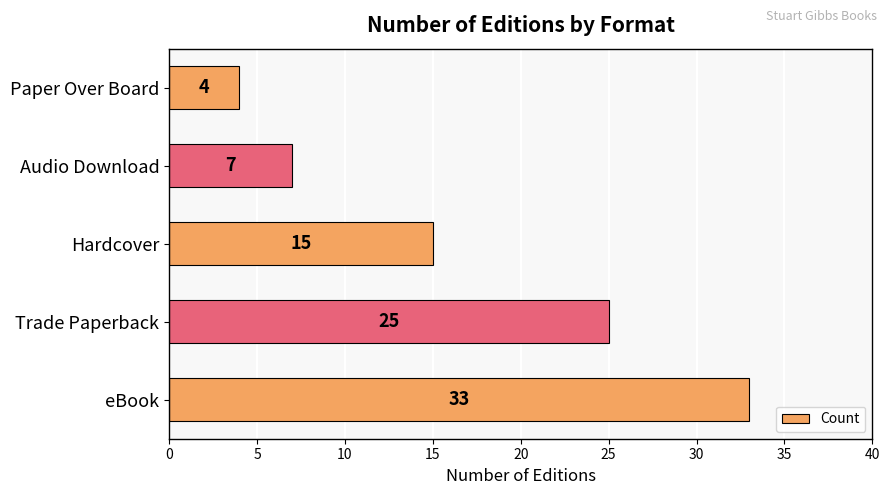

How many distinct data groups are displayed?

1